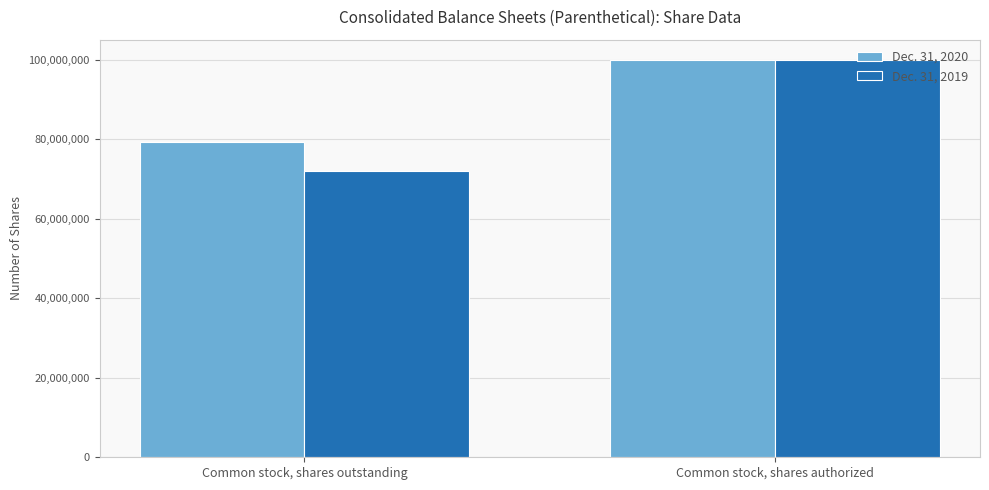

Which series has the largest total across all categories?

Dec. 31, 2020